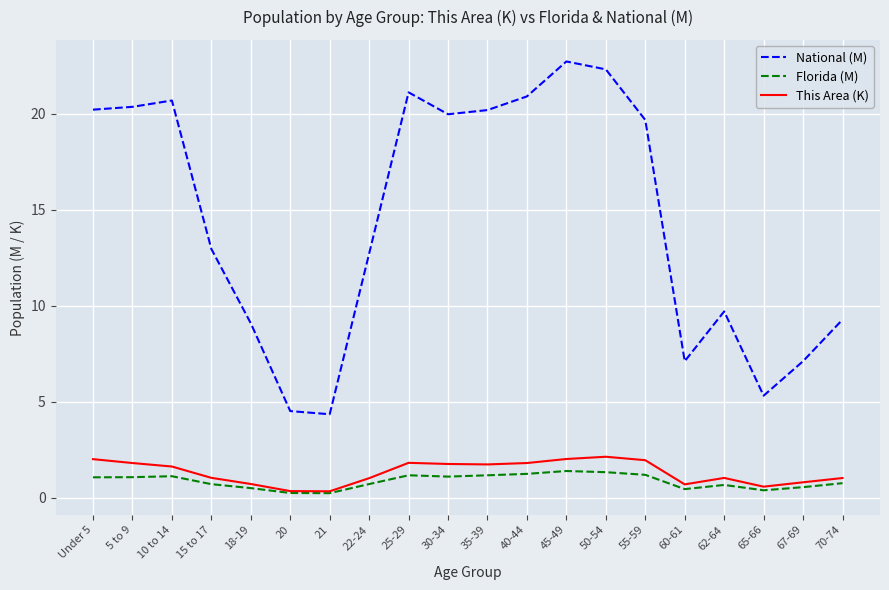

Which series has the largest range (max minus min)?

National (M)